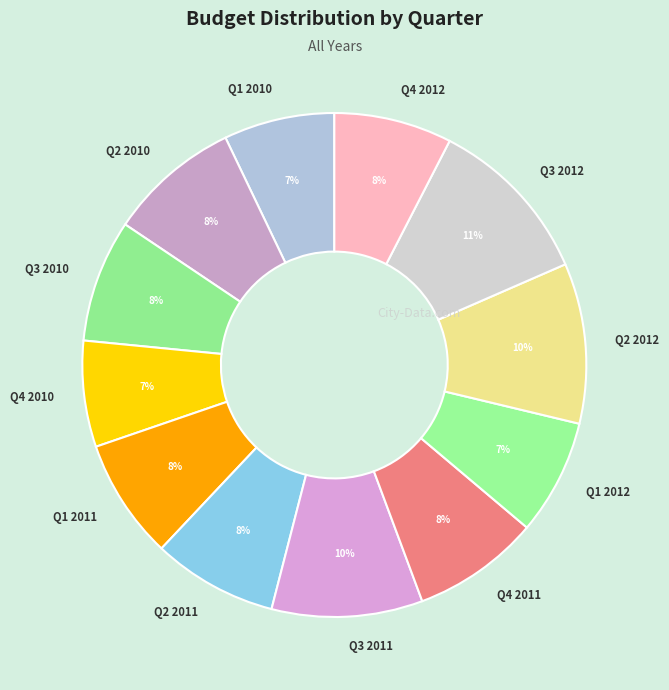

To the nearest percent, what portion does Q2 2010 represent?

8%